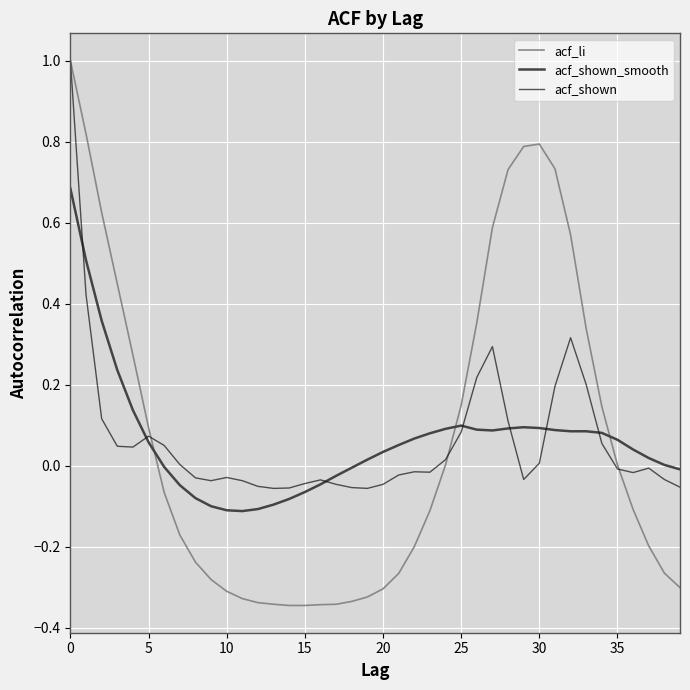

What is the highest value of the acf_li series?

1.0